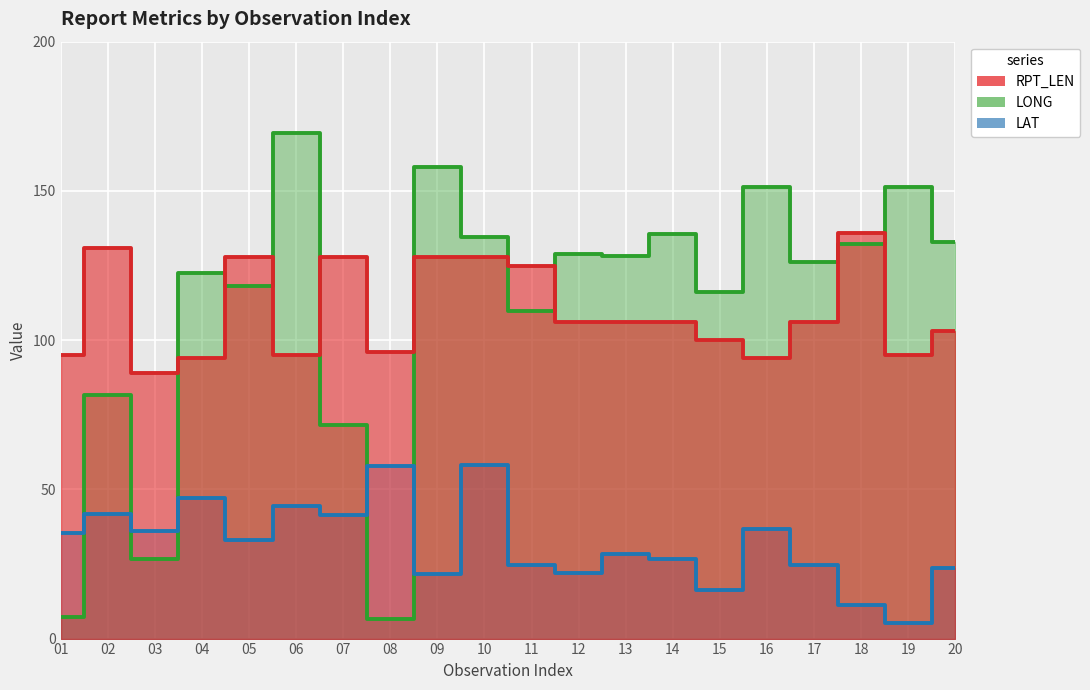

What is the greatest value displayed?

169.4